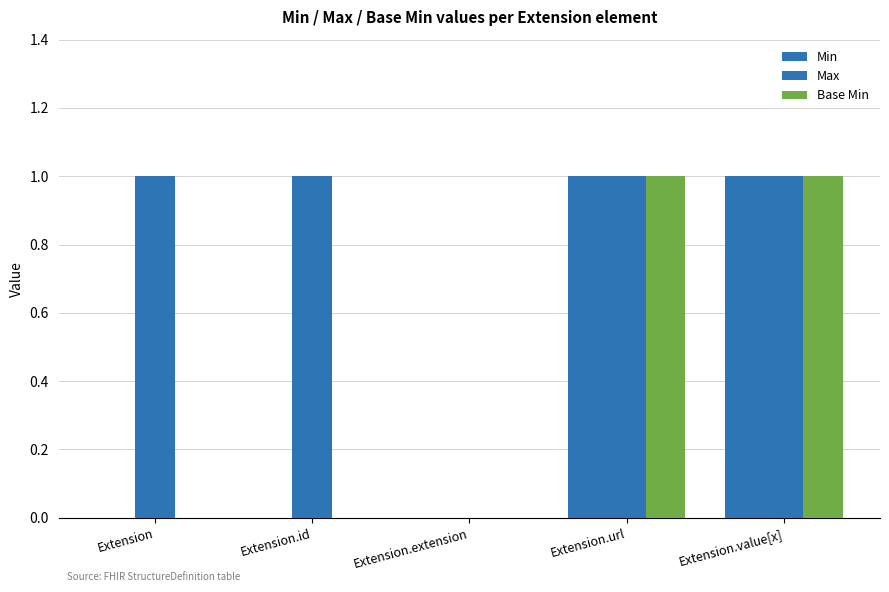

What is the label of the 3rd bar from the right?

Extension.extension